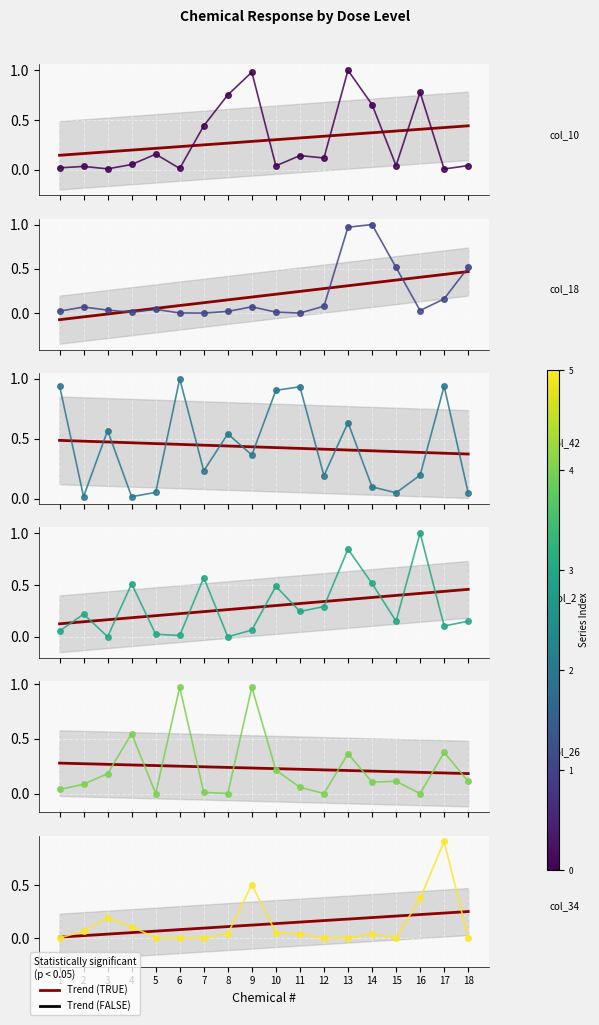

What is the value of the col_2 point at the 7th from the left?

0.6